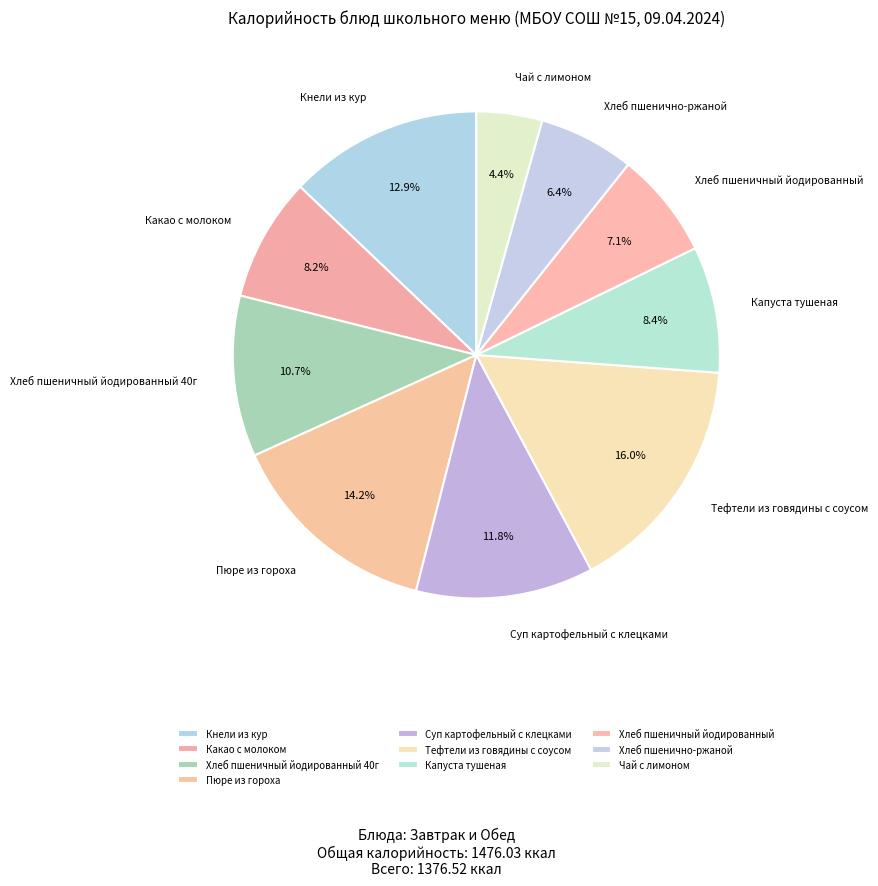

What percentage is the Тефтели из говядины с соусом slice, to the nearest percent?

16%